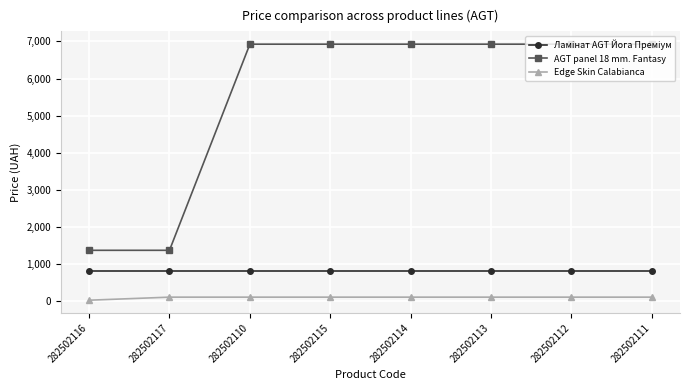

True or false: Edge Skin Calabianca and AGT panel 18 mm. Fantasy intersect in this chart.

False